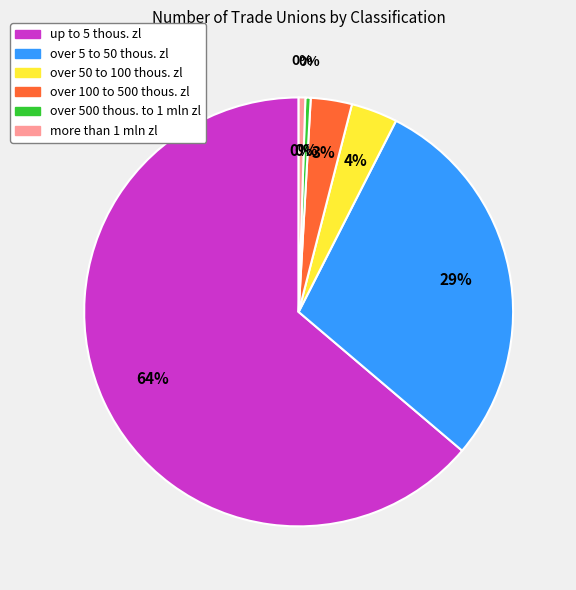

To the nearest percent, what is the average slice percentage?

17%